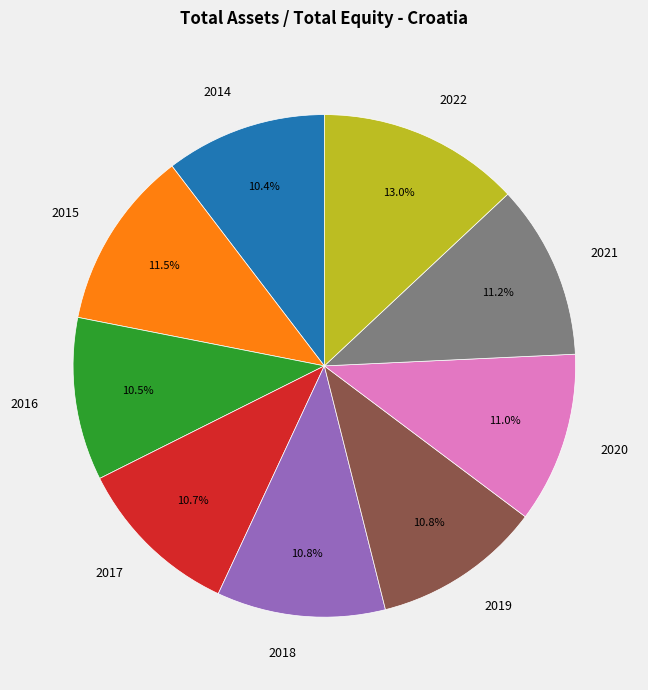

Is it true that 2019 is 11% of the pie?

True